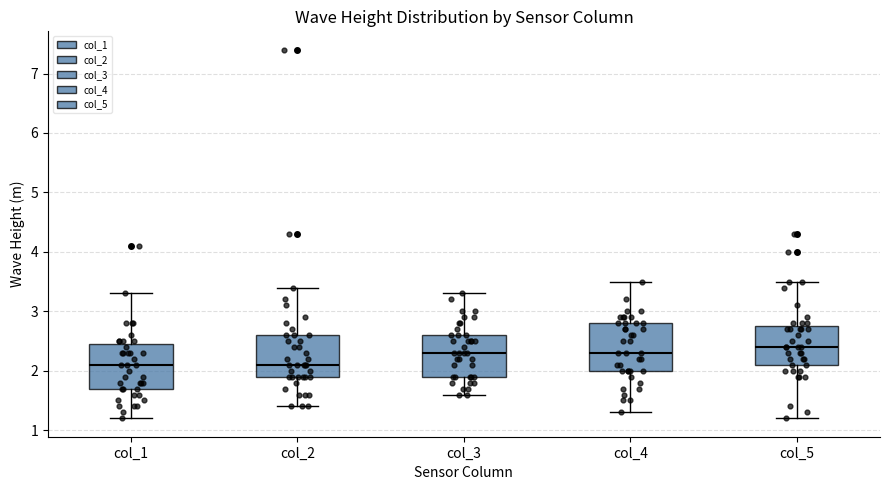

Where is the lower edge of the box for col_1 on the y-axis? The values are not printed on the chart, so give them approximately, as read against the axis.

1.7